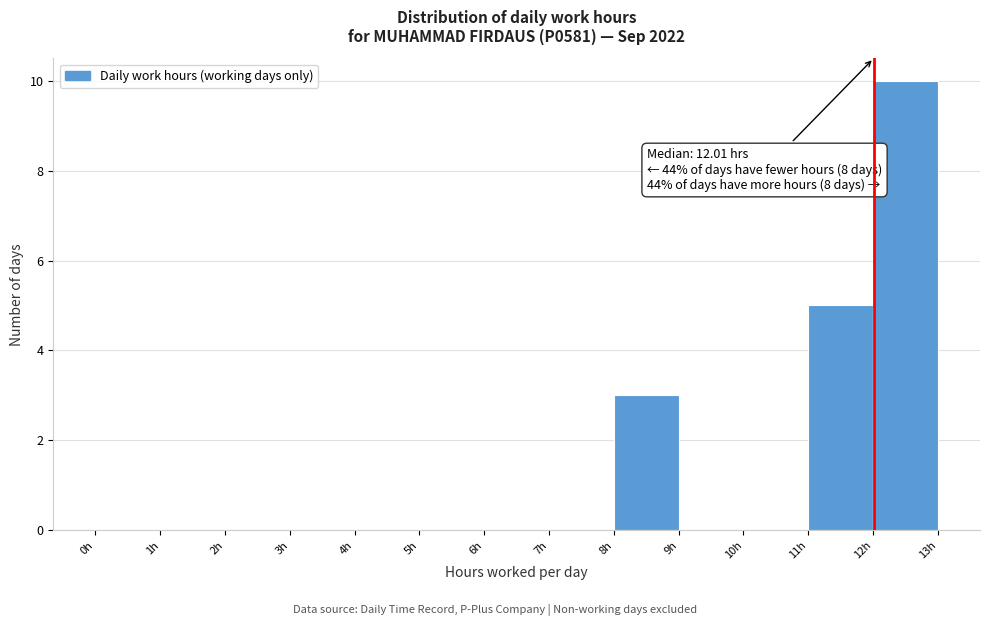

Over which range of the x-axis is the bar tallest?

12 to 13